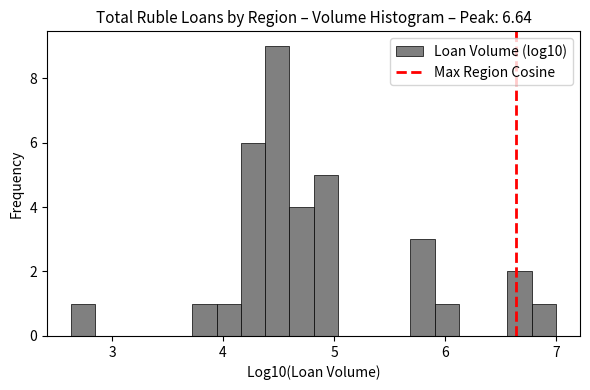

Around what value on the x-axis is the tallest bar? Give the approximate position of its centre, as read against the axis.

4.5